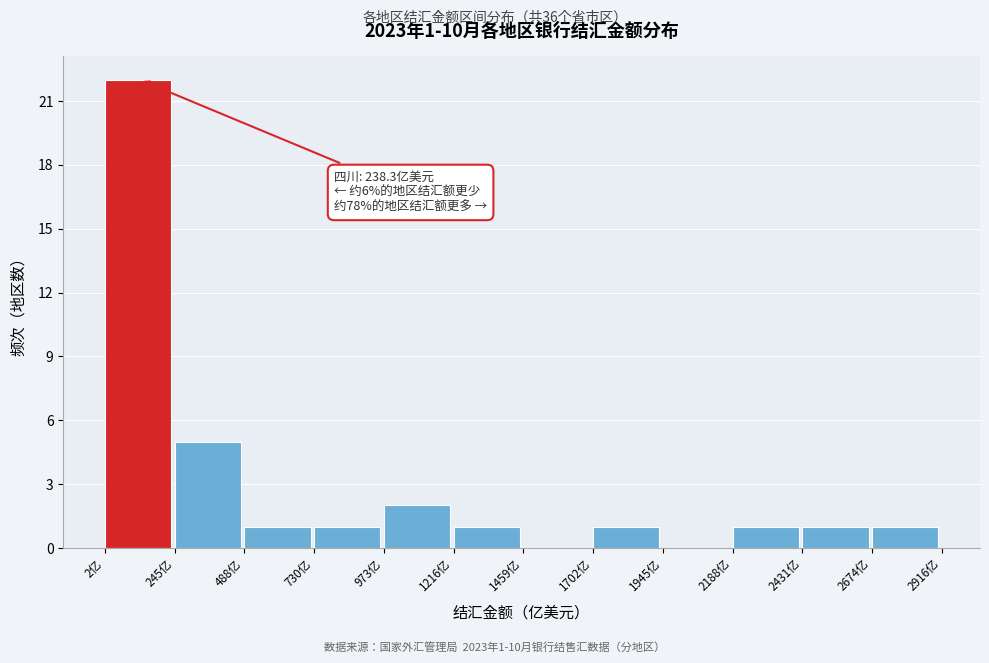

Over which range of the x-axis is the bar tallest?

0 to 250